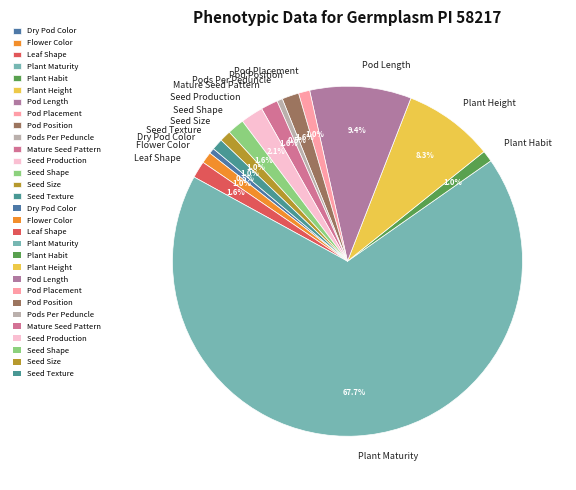

Does Seed Shape represent more than half of the total?

No